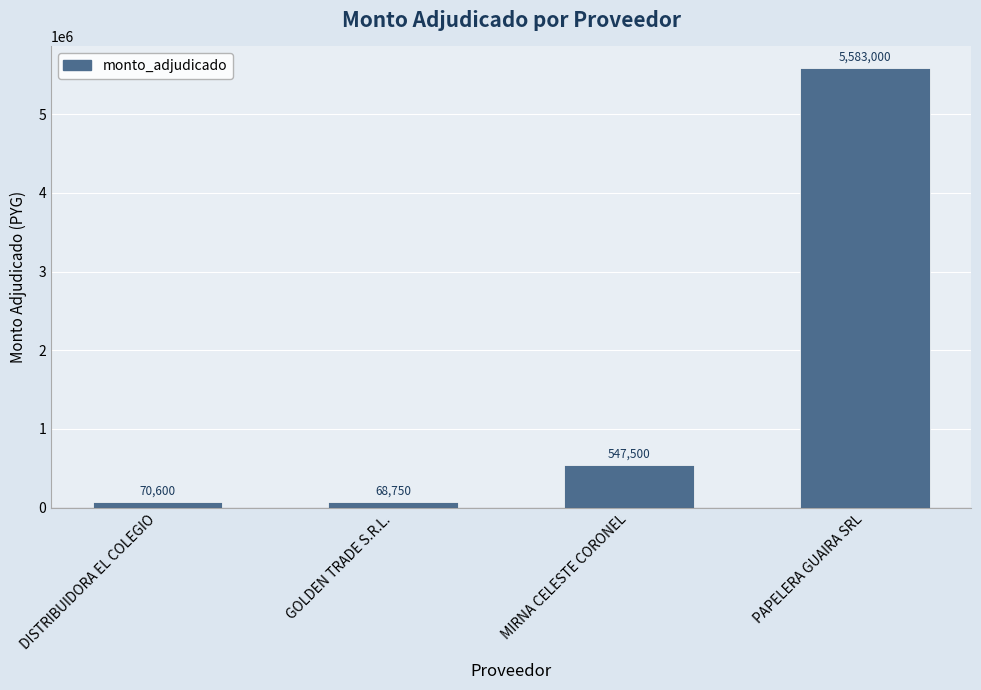

What is the sum of all values?

6269850